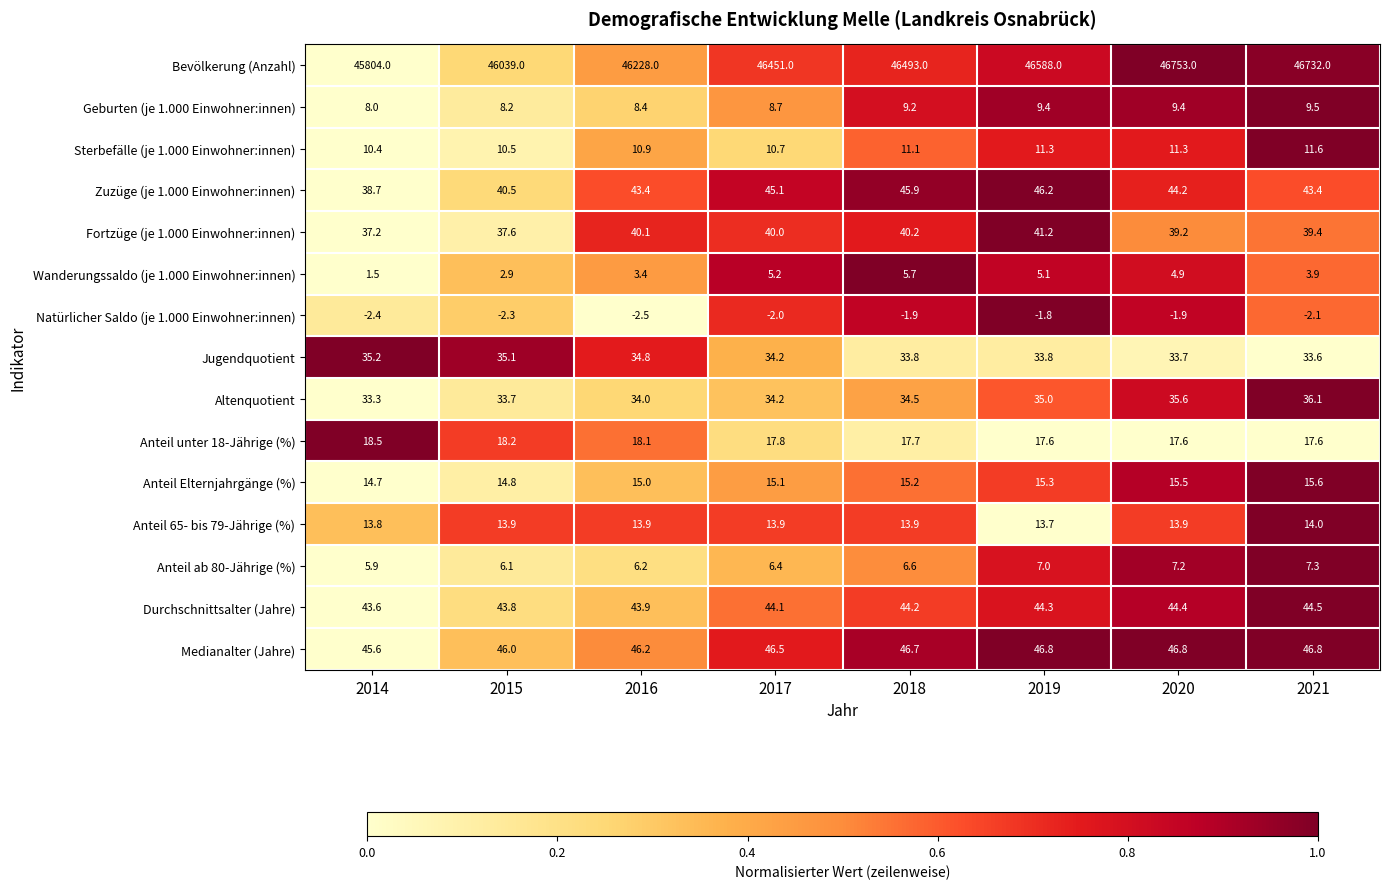

Which series changed the most between 2020 and 2021?

Bevölkerung (Anzahl)